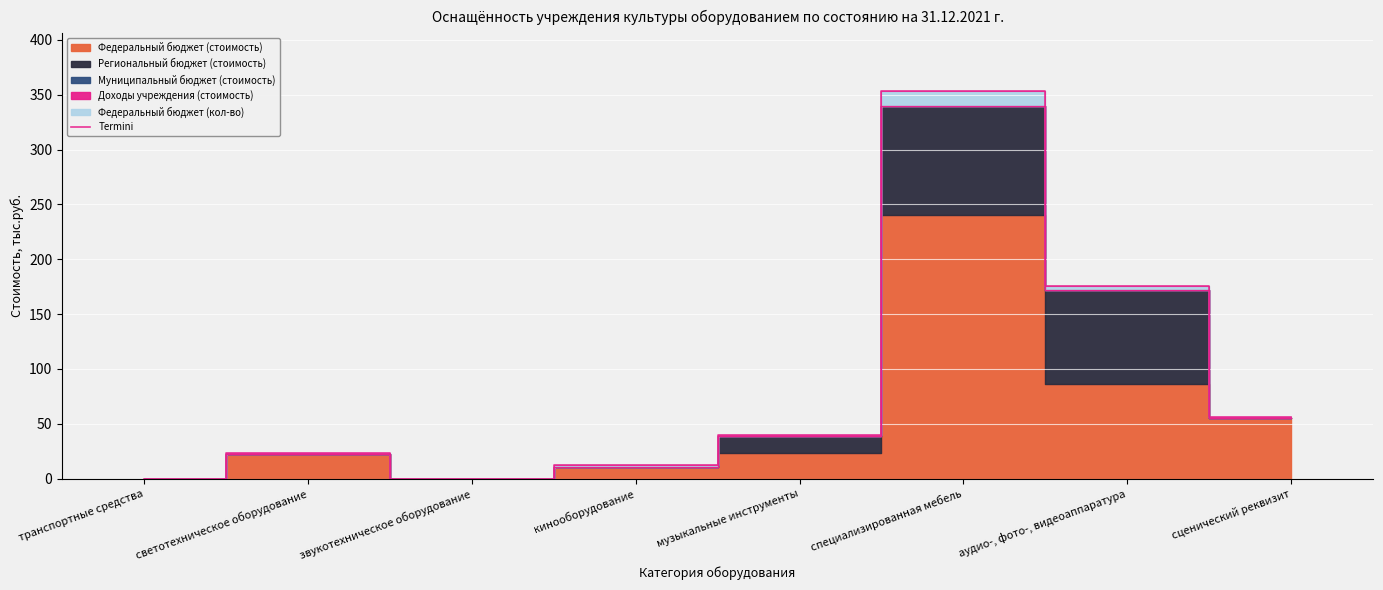

List the labels in order of value, largest first.

специализированная мебель, аудио-, фото-, видеоаппаратура, сценический реквизит, музыкальные инструменты, светотехническое оборудование, кинооборудование, транспортные средства, звукотехническое оборудование